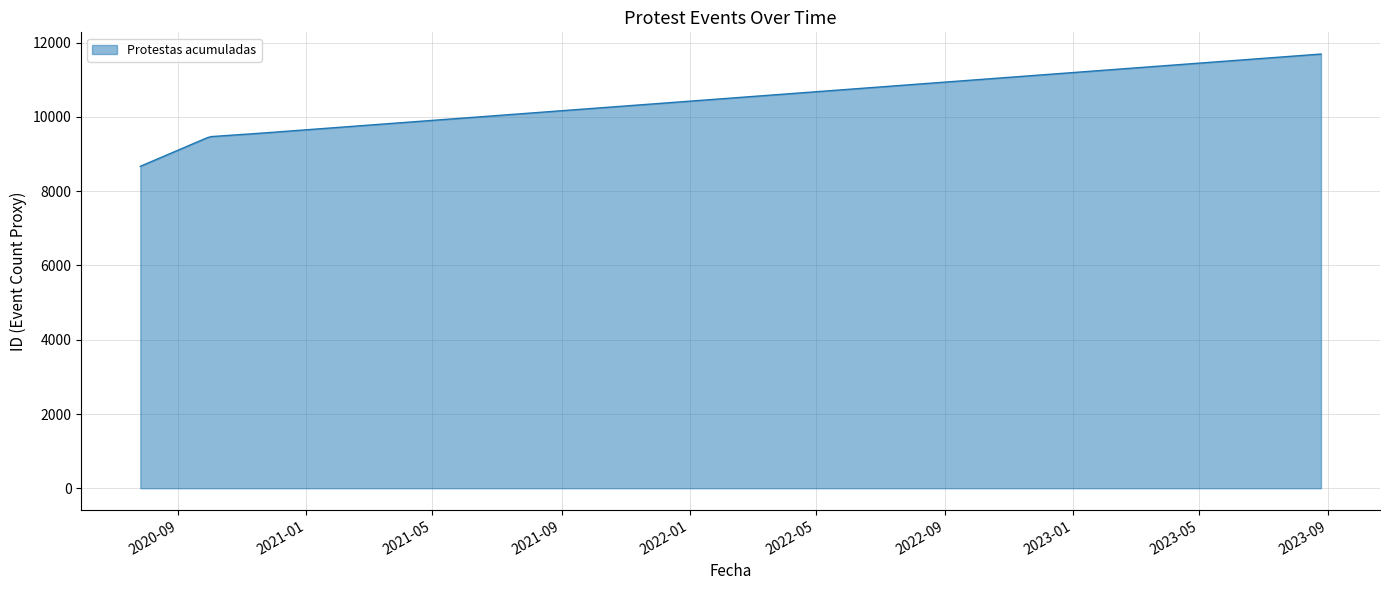

What is the difference between the maximum and minimum values?

3024.0